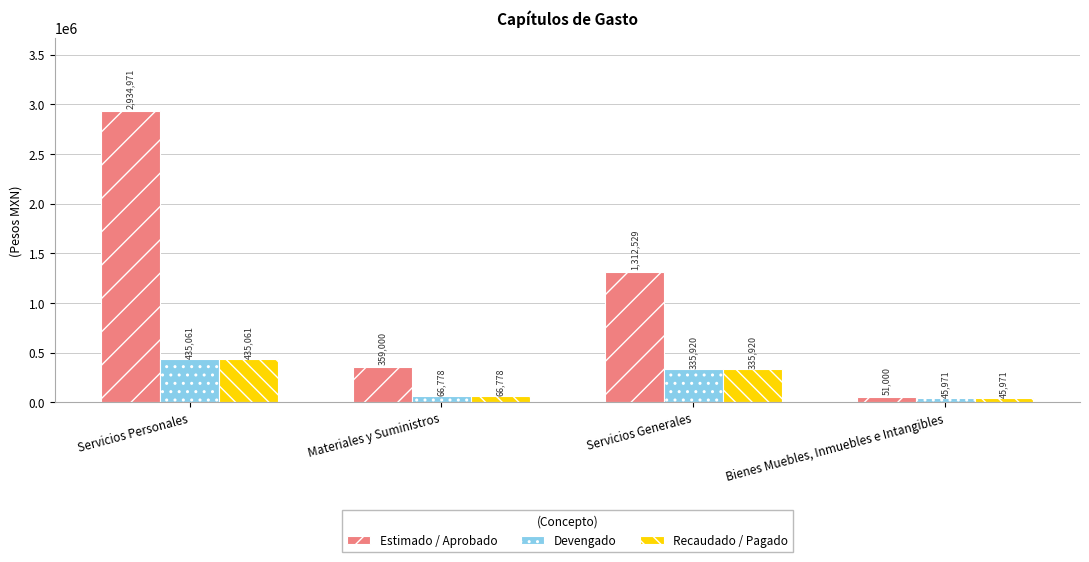

At how many categories does at least one series exceed 171160?

3